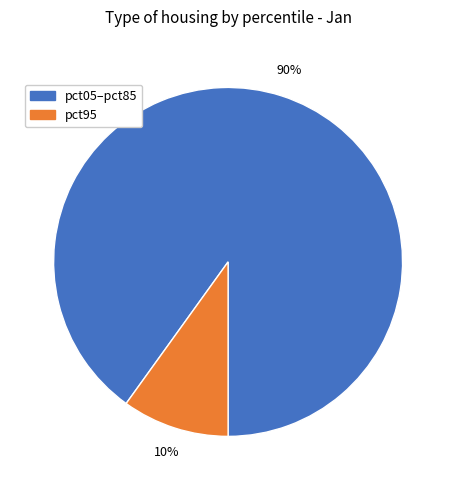

Is there any slice that represents more than half of the pie?

Yes